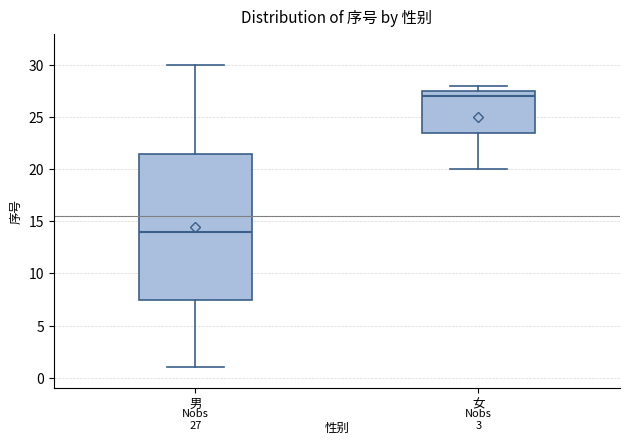

Which box's median line is the lowest?

男